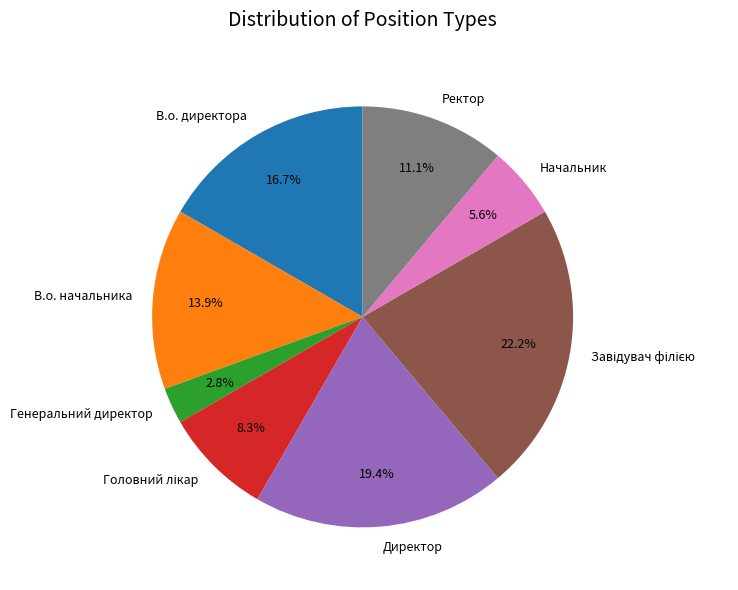

Which has a higher value, Ректор or Начальник?

Ректор